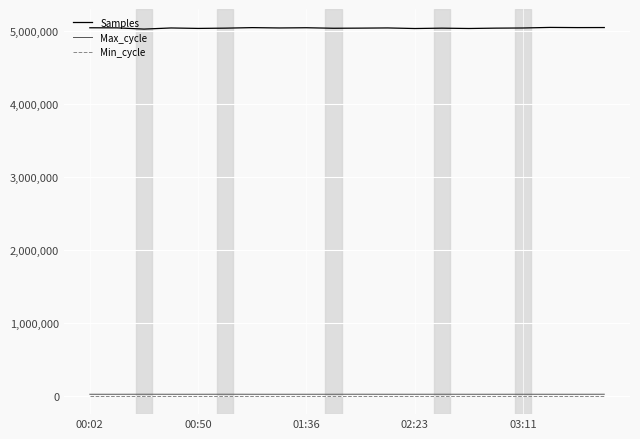

True or false: Min_cycle and Max_cycle cross at least once.

False